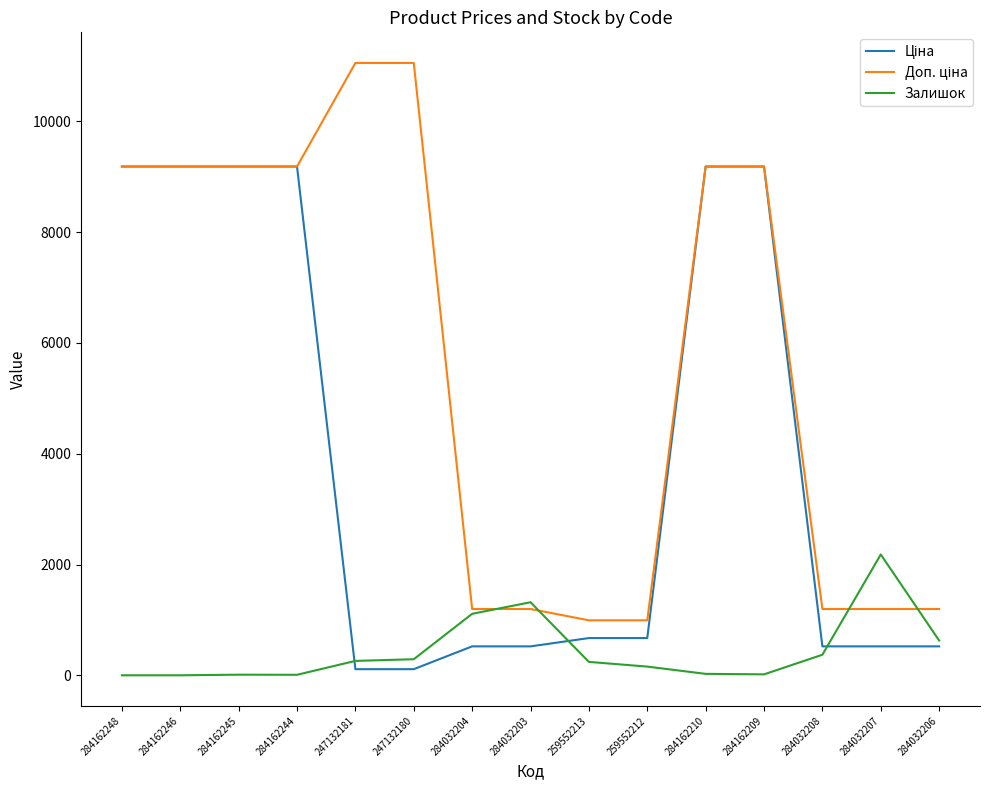

How many lines are shown in the chart?

3